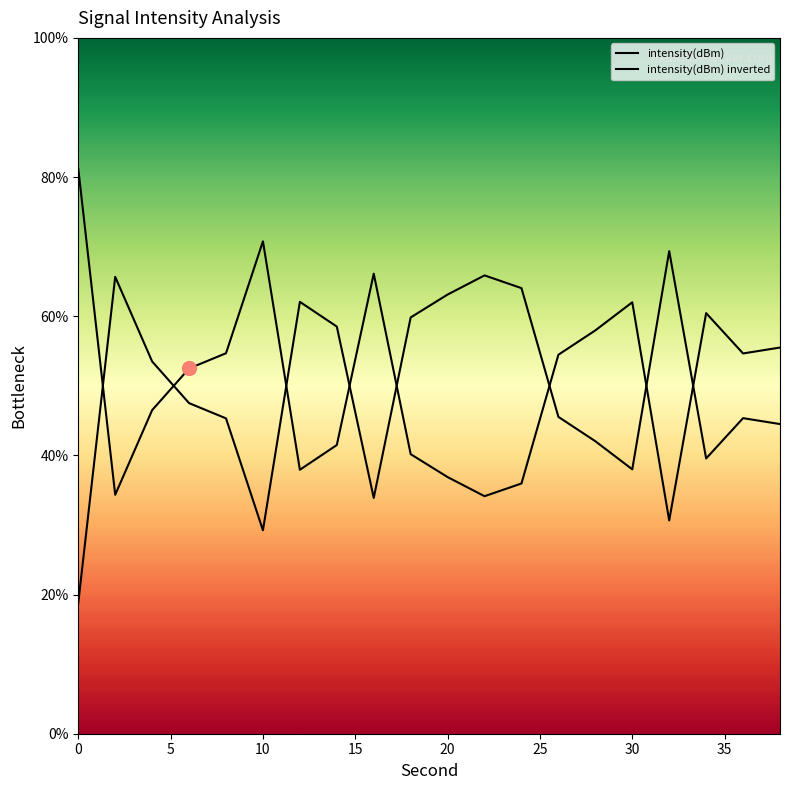

What is the difference between the maximum and minimum values in the intensity(dBm) series?

50.5